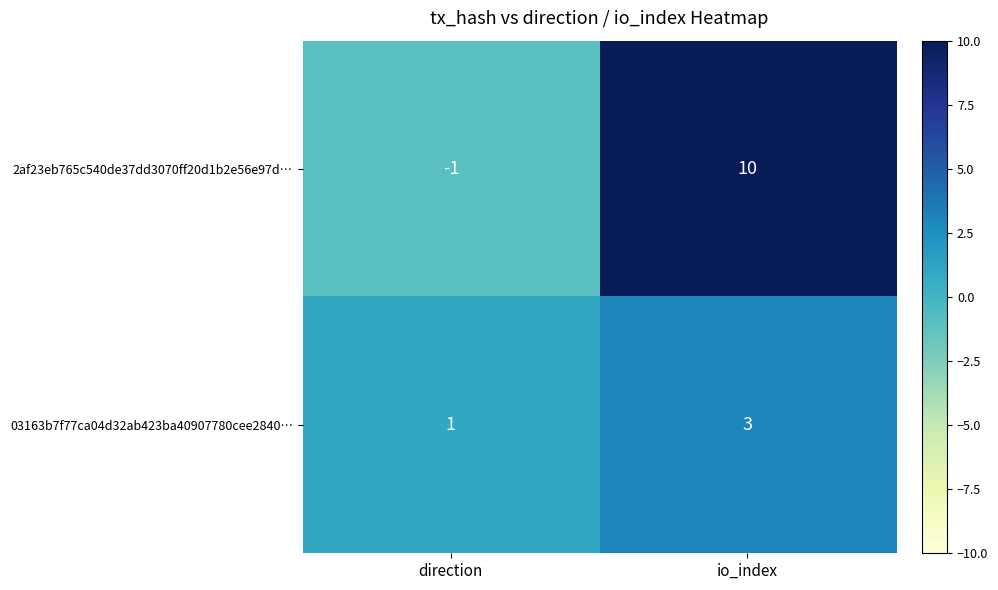

Reading left to right, what are all the values shown in this chart?

2af23eb765c540de37dd3070ff20d1b2e56e97d…: -1	10
03163b7f77ca04d32ab423ba40907780cee2840…: 1	3